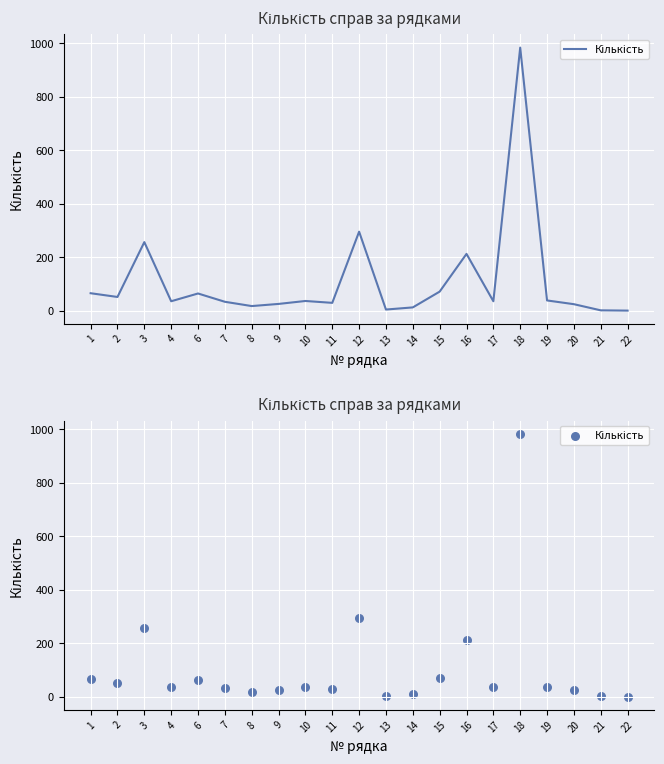

What is the change in value from 10 to 18?

+947